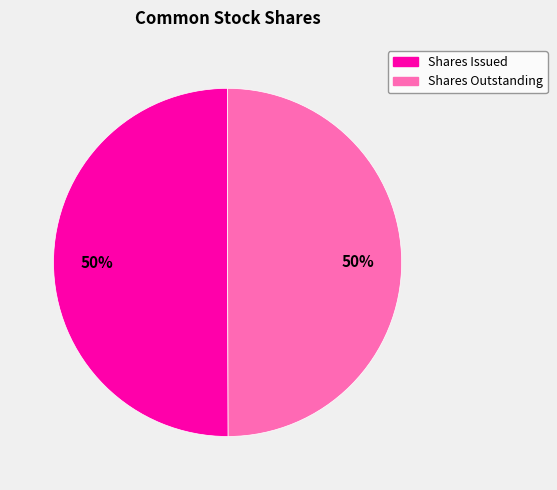

To the nearest percent, what is the average slice percentage?

50%